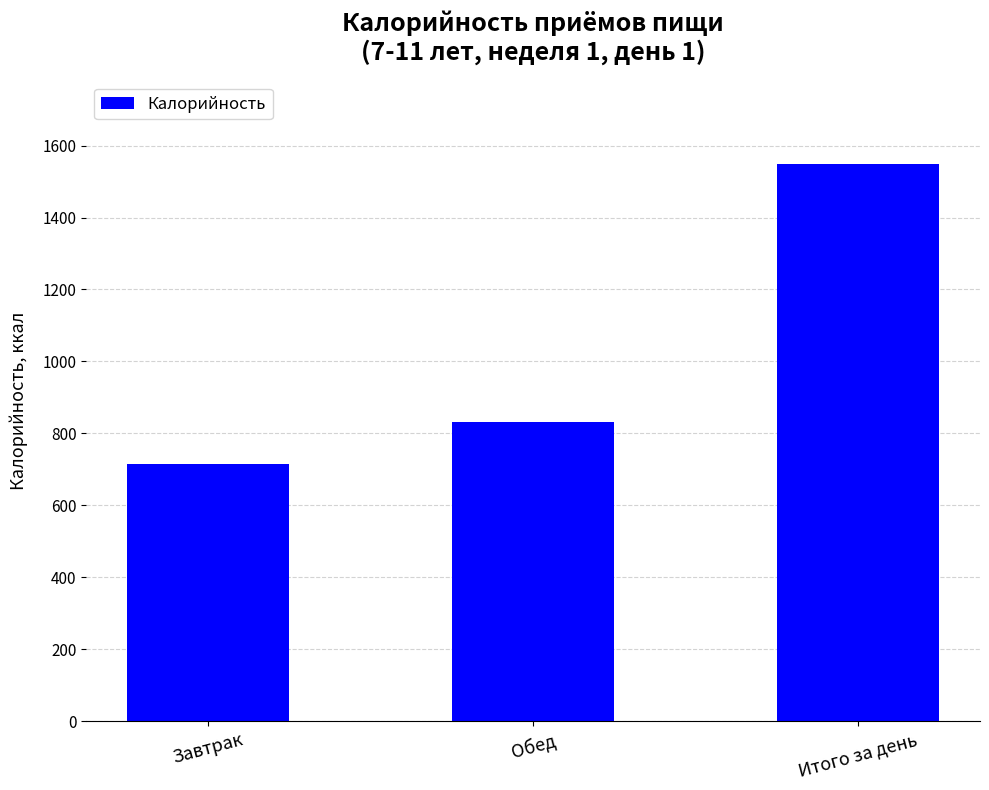

Where is the data nearest to the value 1131?

Обед